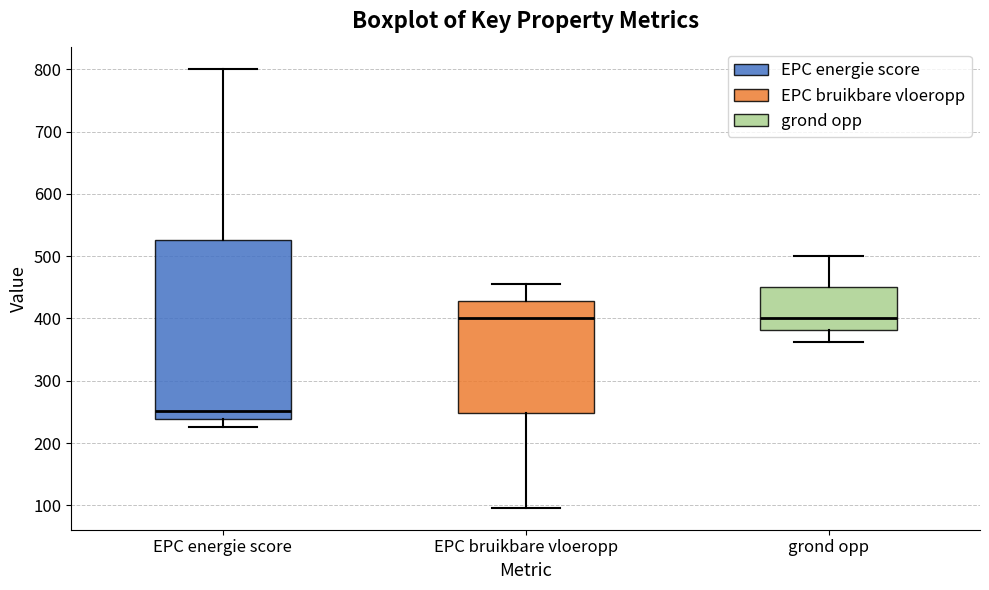

Where does the median line of the box for EPC energie score sit on the y-axis? The values are not printed on the chart, so give them approximately, as read against the axis.

250